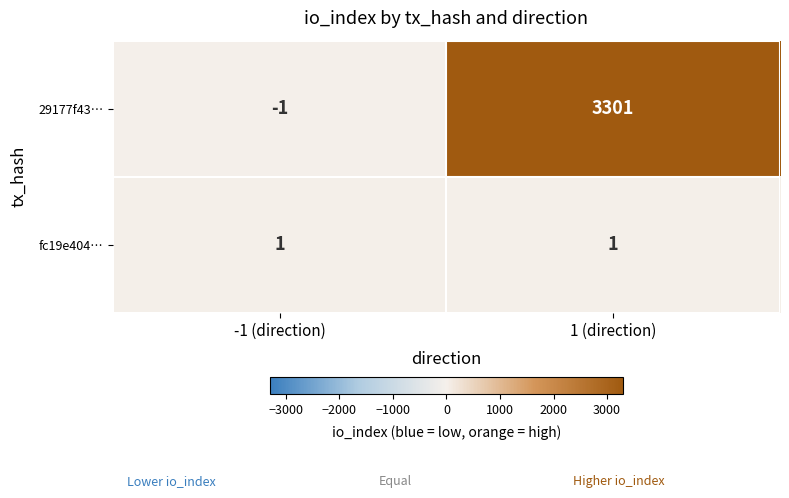

Reading right to left, extract all data points from this chart.

29177f43…: 3301	-1
fc19e404…: 1	1